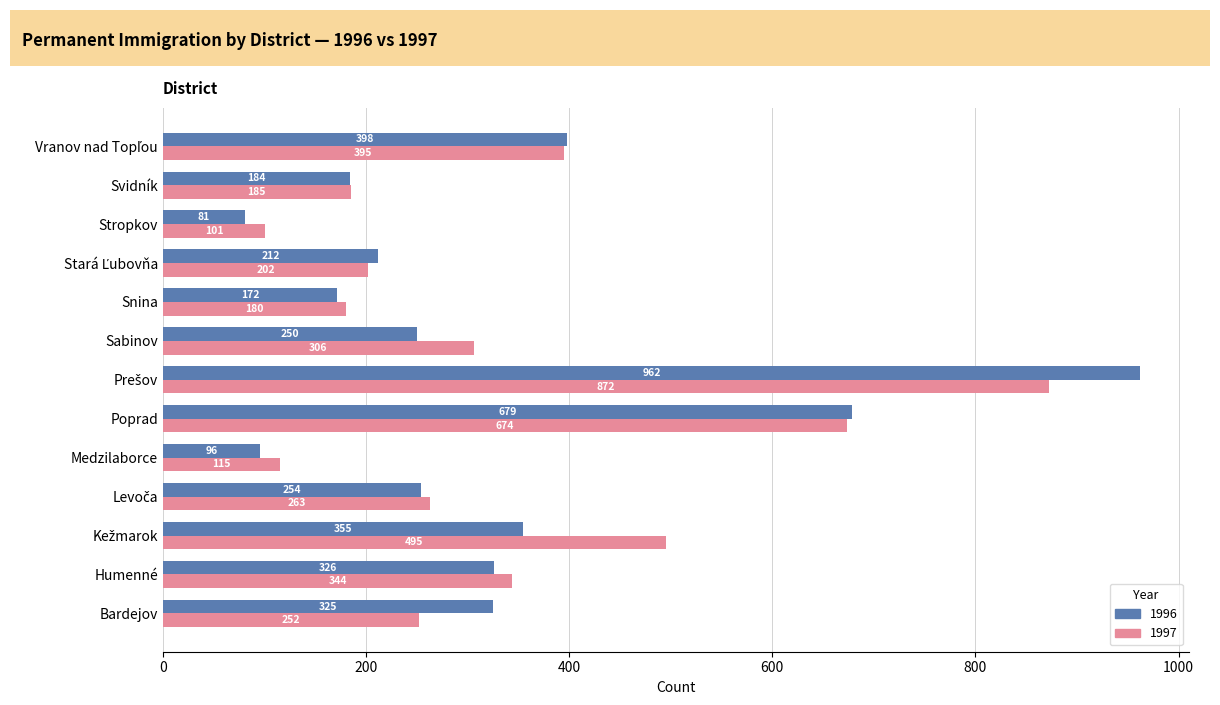

How many groups of bars are there?

13